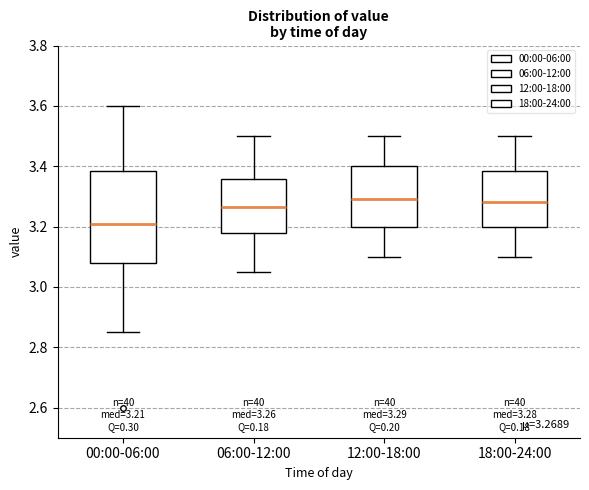

Which box is the tallest, from its lower edge to its upper edge?

00:00-06:00